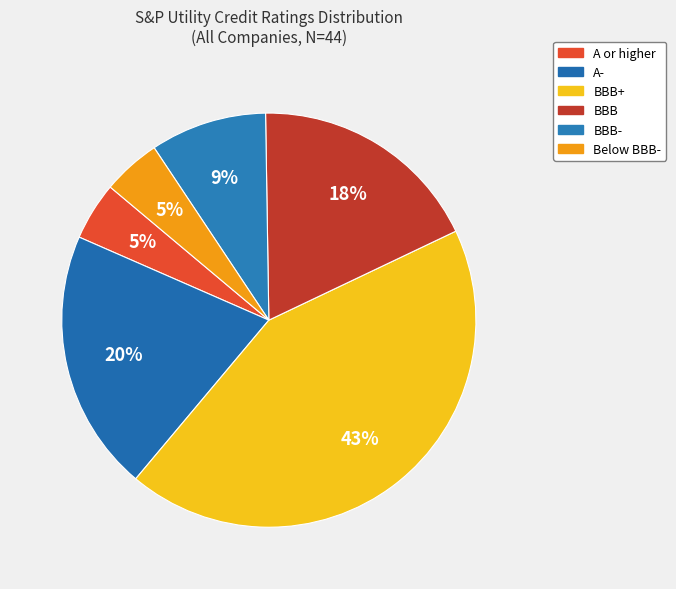

Which category has the biggest portion of the pie?

BBB+